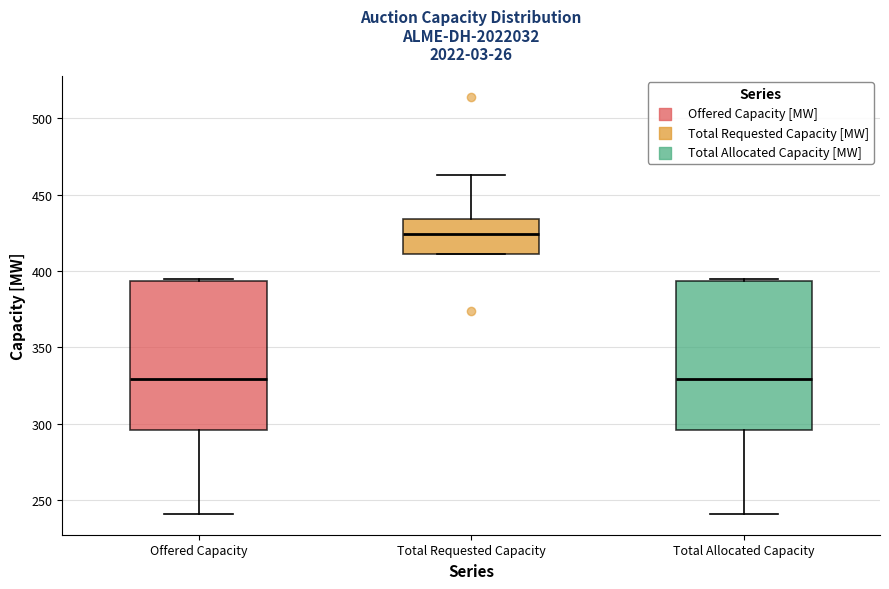

Reading left to right, read every box against the y-axis: the position of its median line, the range the box covers, and the ends of its whiskers. The values are not printed on the chart, so give them approximately, as read against the axis.

Offered Capacity: median 330, box 295 to 395, whiskers 240 to 395
Total Requested Capacity: median 425, box 410 to 435, whiskers 410 to 465
Total Allocated Capacity: median 330, box 295 to 395, whiskers 240 to 395